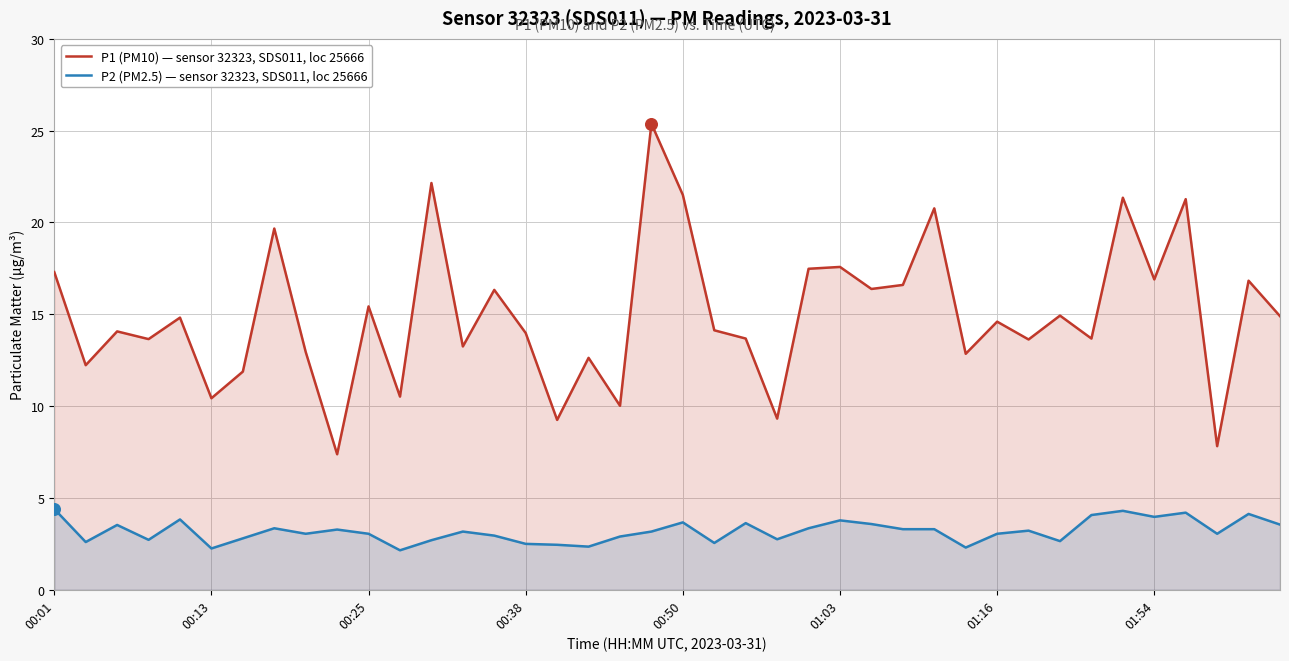

Which series has the widest spread of Y values?

P1 (PM10) — sensor 32323, SDS011, loc 25666